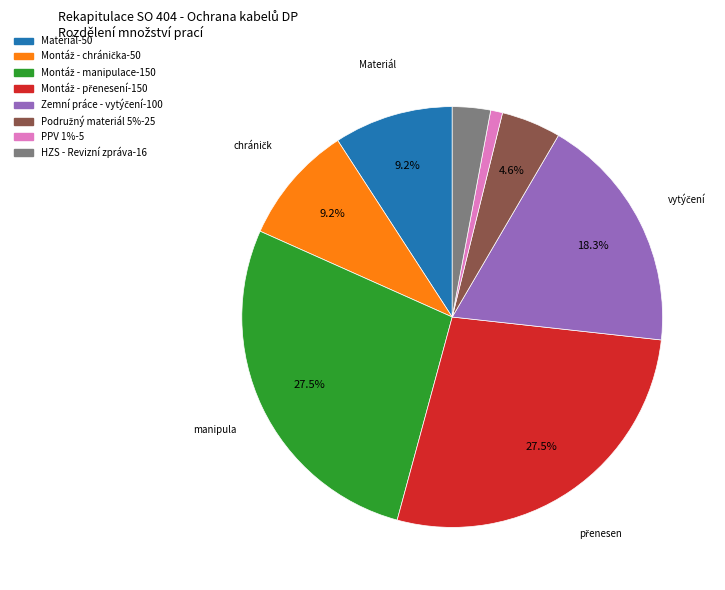

Does PPV 1%-5 represent more than half of the total?

No